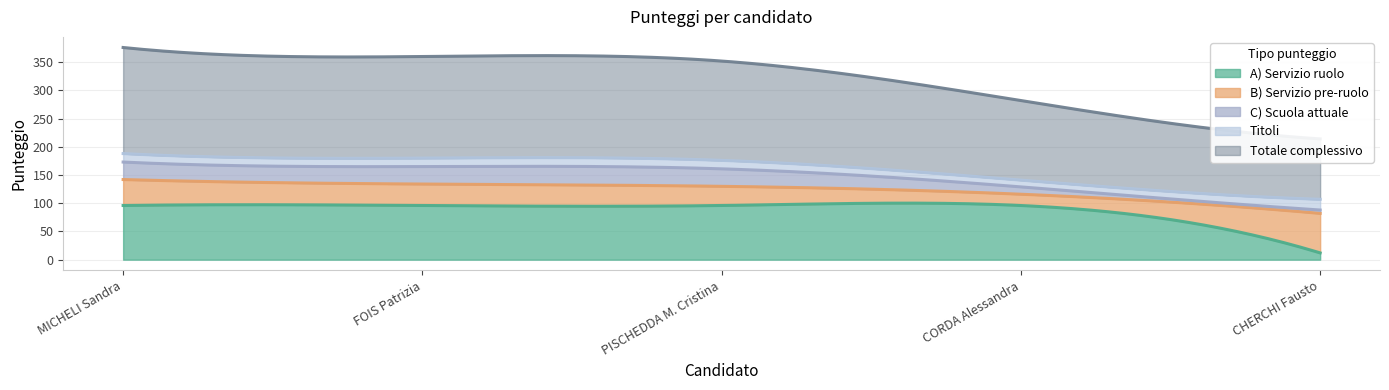

What is the average value of the A) Servizio ruolo series?

88.9